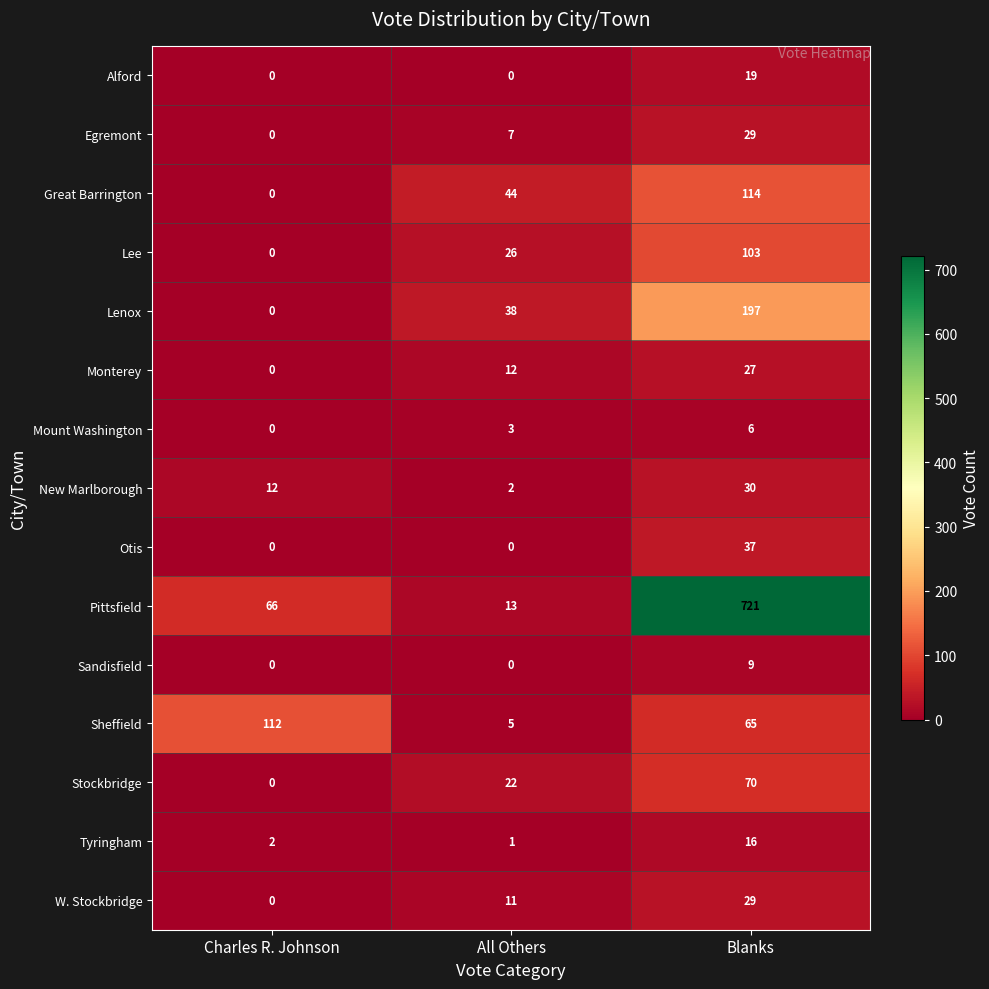

What is the sum of the Lee values at Blanks and Charles R. Johnson?

103